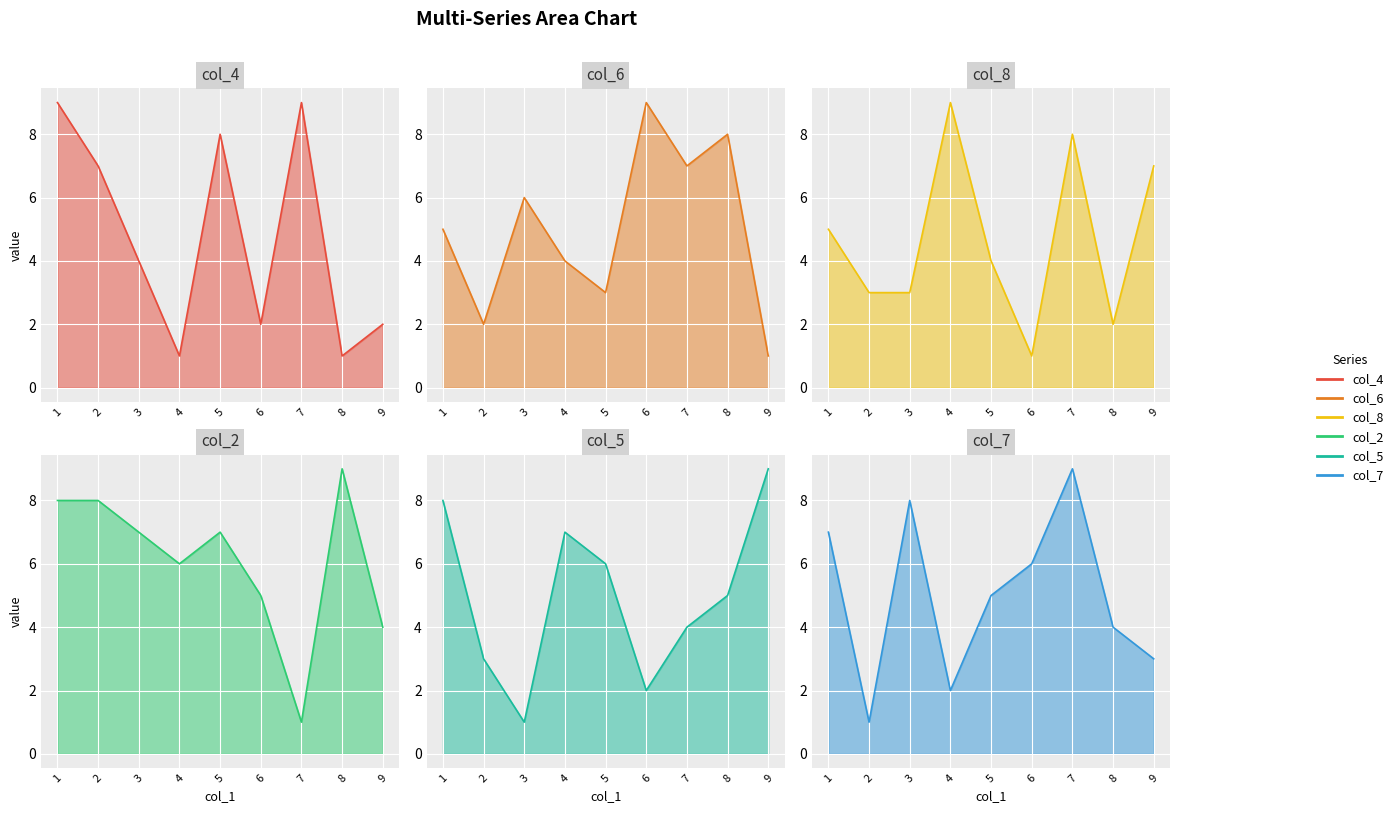

Is it true that col_7 equals 5 at 7?

False